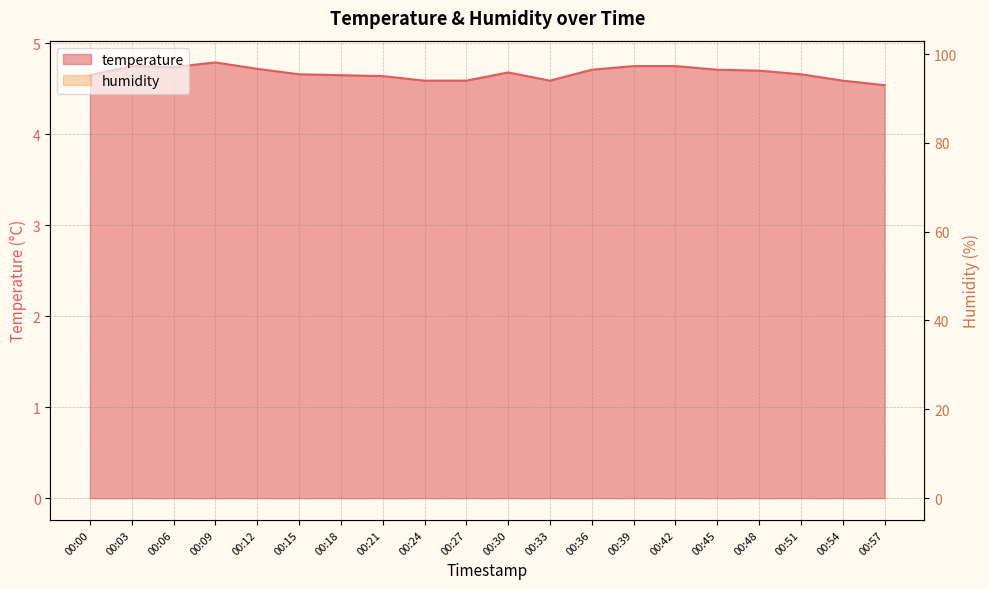

At which label is humidity closest to 97?

00:18